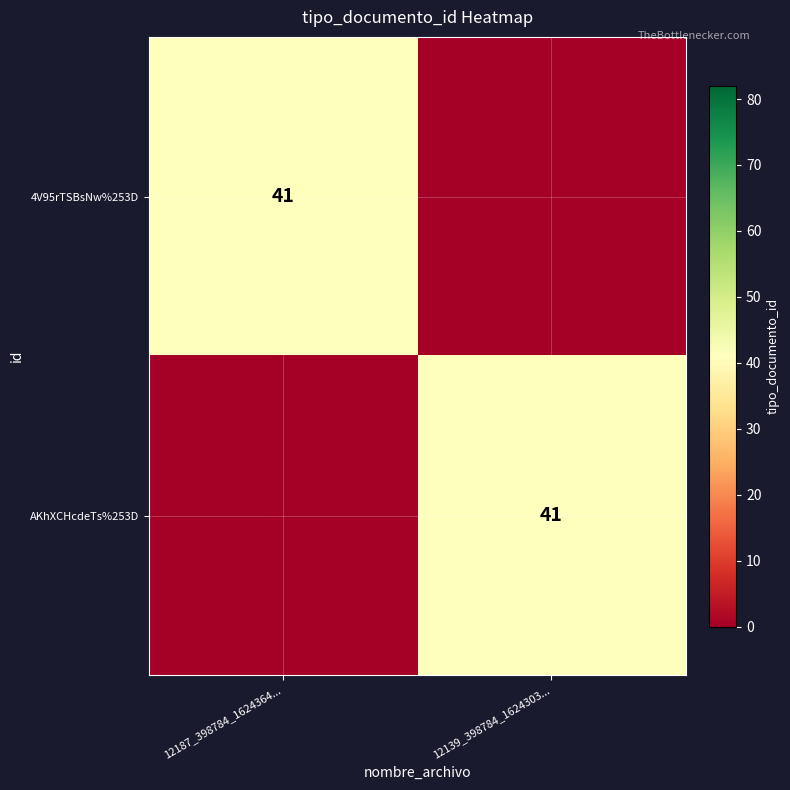

Is it true that 4V95rTSBsNw%253D equals 8 at 12187_398784_1624364...?

False